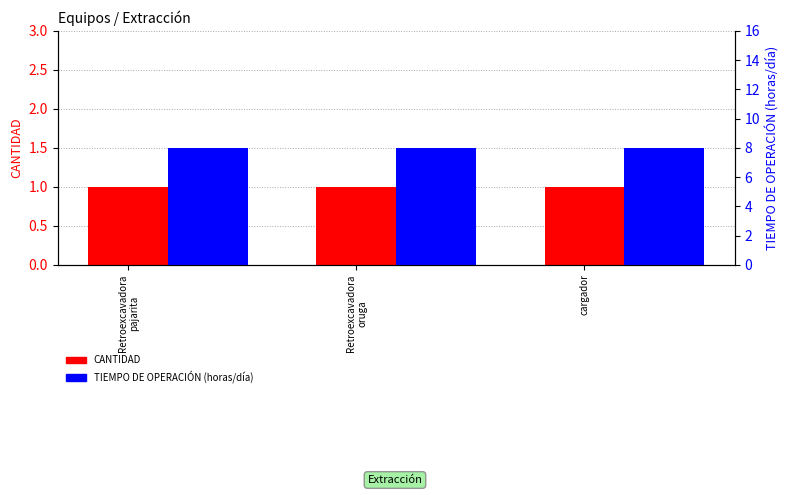

Reading left to right, what are all the values shown in this chart?

CANTIDAD: 1	1	1
TIEMPO DE OPERACIÓN (horas/día): 8	8	8